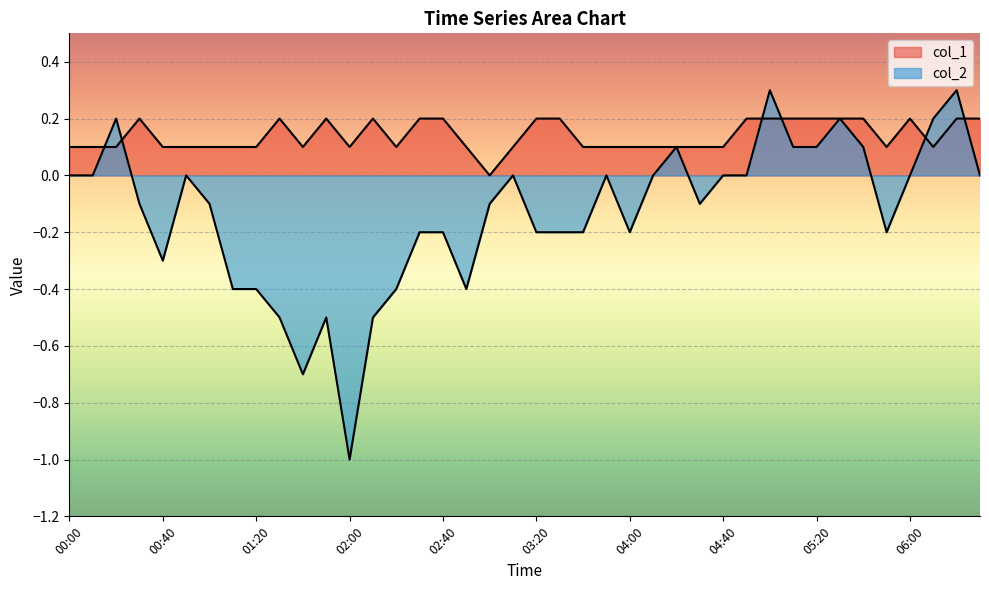

What is the difference between the maximum and minimum values in the col_1 series?

0.2